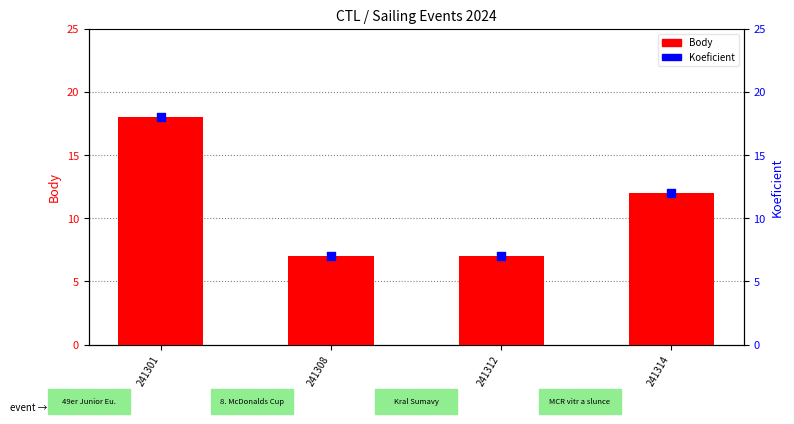

Which series contains the lowest Y value?

Body